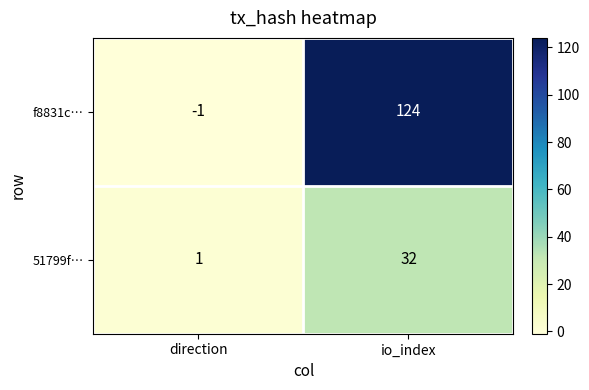

Which series has the largest total across all categories?

f8831c…